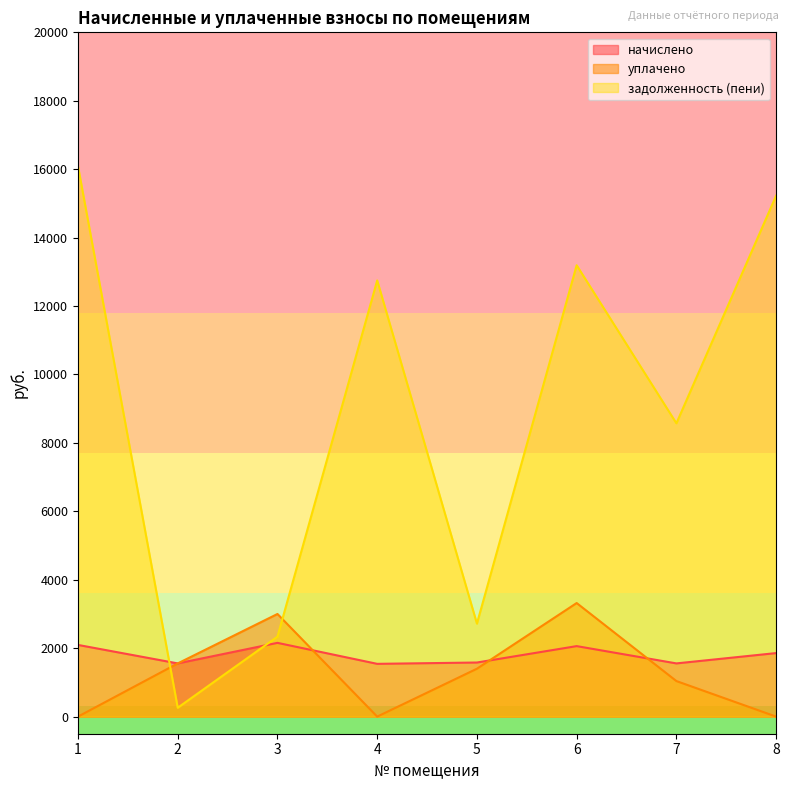

Reading left to right, extract all data points from this chart.

начислено: 1=2095.2	2=1555.2	3=2155.7	4=1542.2	5=1581.1	6=2060.6	7=1555.2	8=1857.0
уплачено: 1=0.0	2=1555.2	3=3000.0	4=0.0	5=1400.0	6=3319.7	7=1039.2	8=0.0
задолженность (пени): 1=16088.5	2=259.2	3=2337.2	4=12748.6	5=2717.9	6=13192.5	7=8573.5	8=15225.6